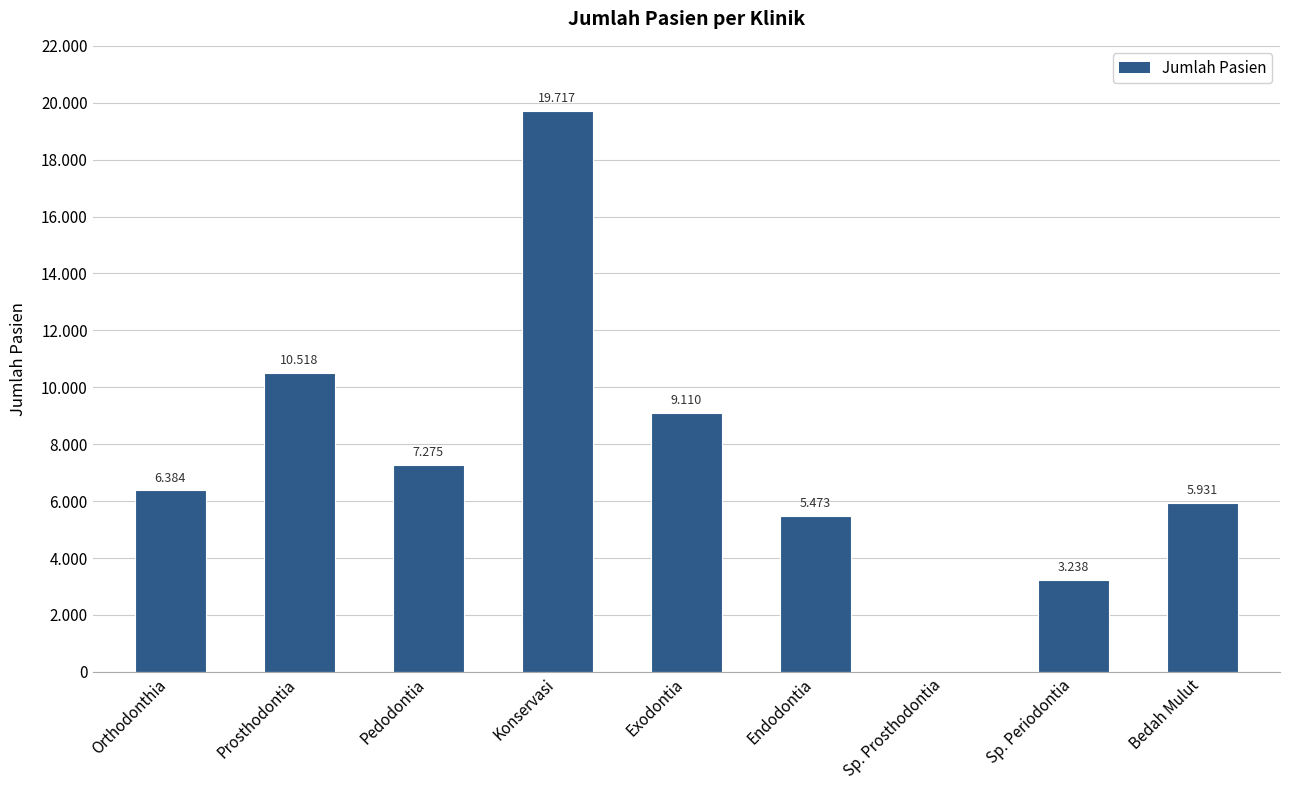

What is the label of the 4th bar from the right?

Endodontia